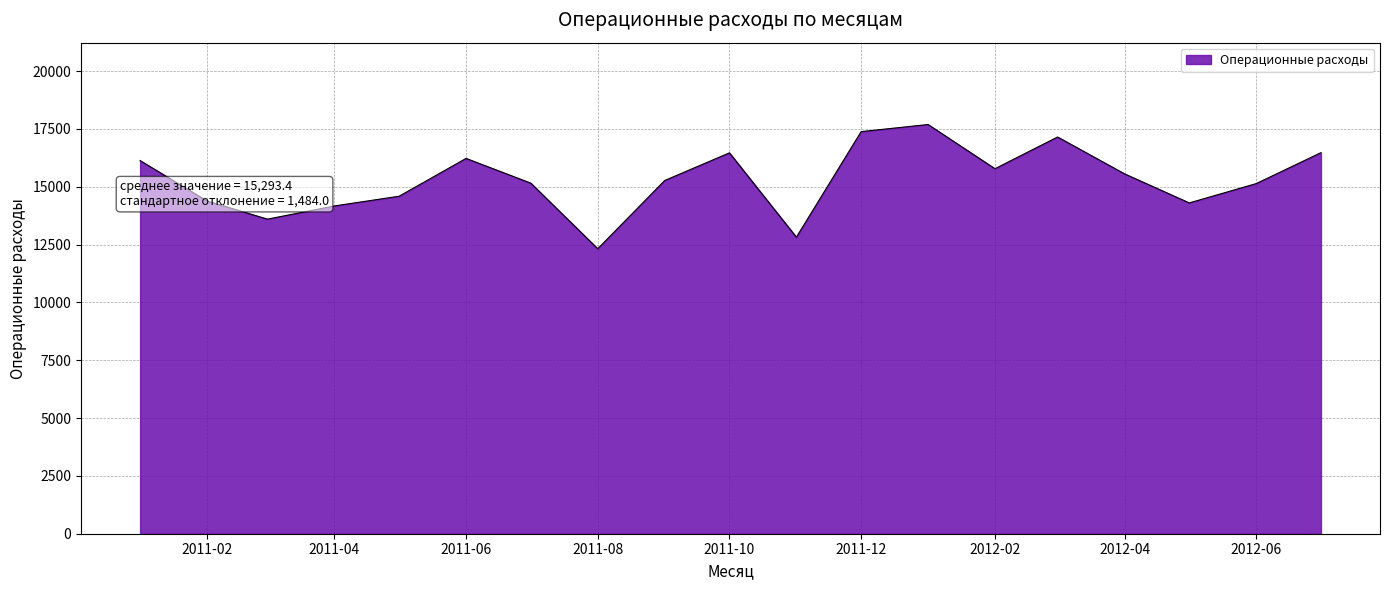

What is the smallest value displayed?

12317.9